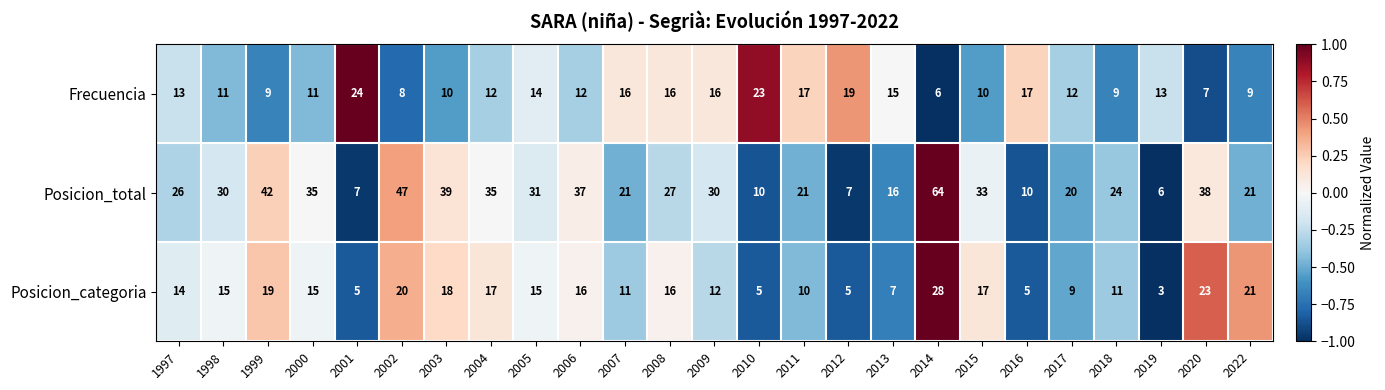

Which series has the largest total across all categories?

Posicion_total